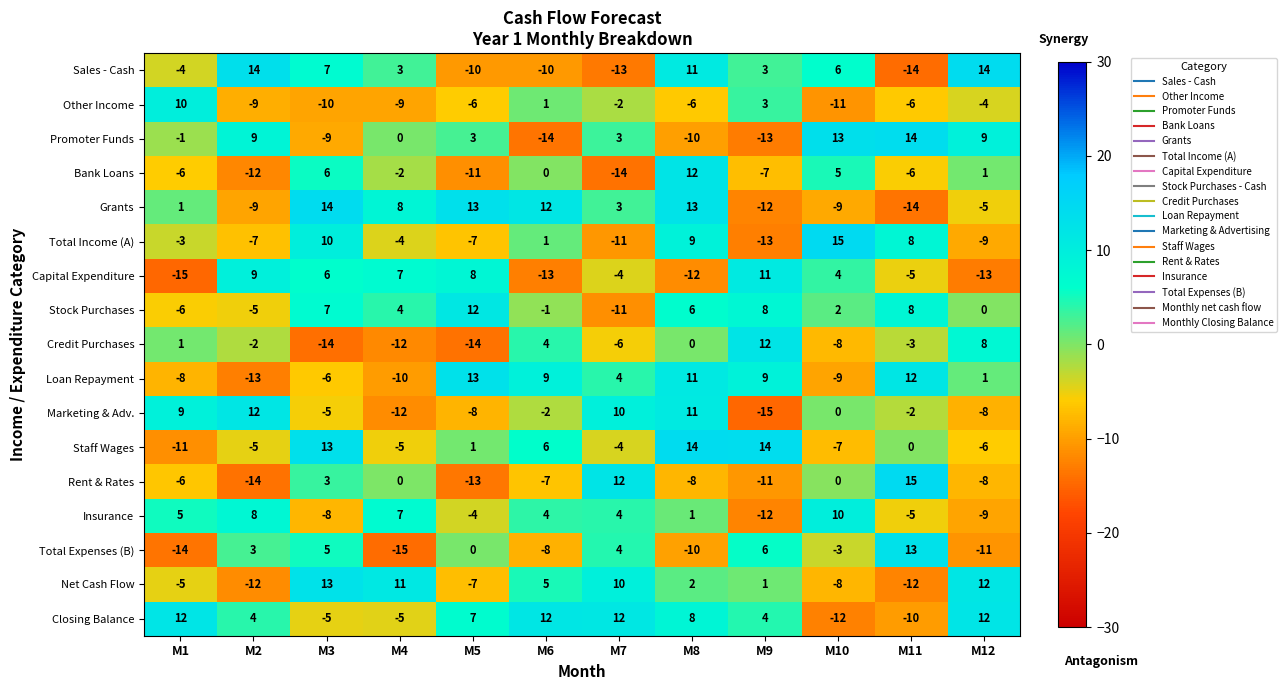

Which series has the widest spread of values?

Rent & Rates